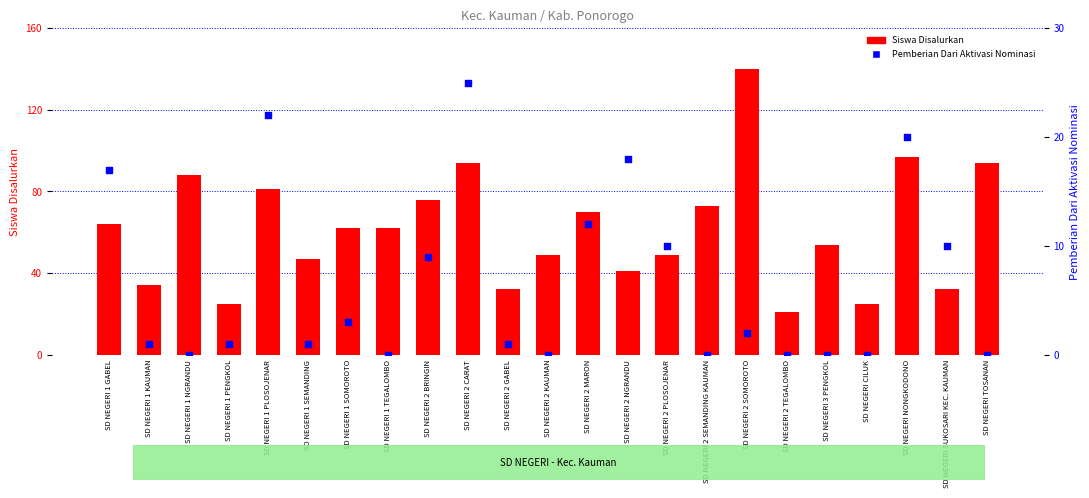

What are all the series names shown in the legend?

Siswa Disalurkan, Pemberian Dari Aktivasi Nominasi